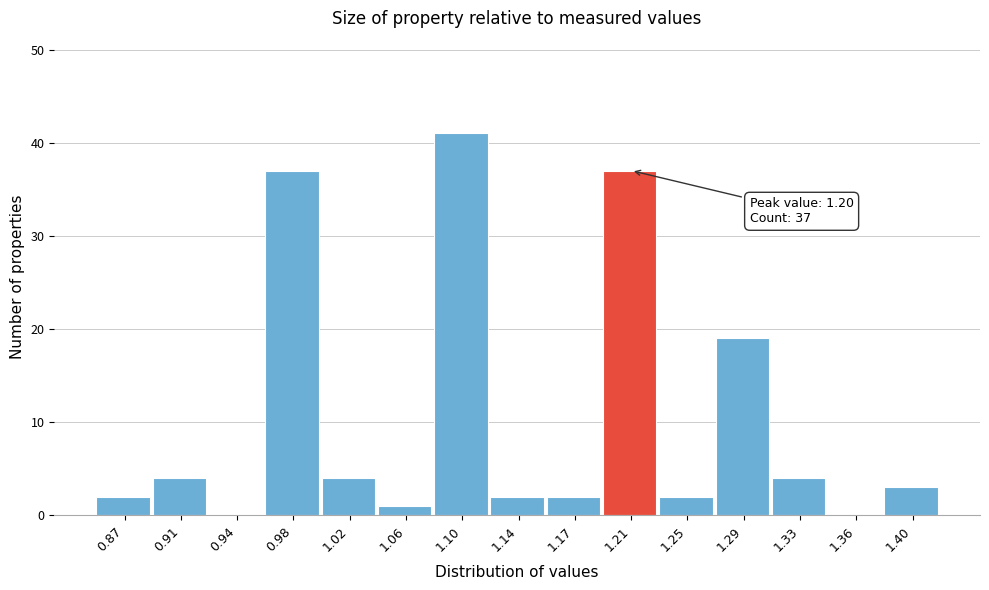

Which range on the x-axis has the tallest bar?

1.078 to 1.116